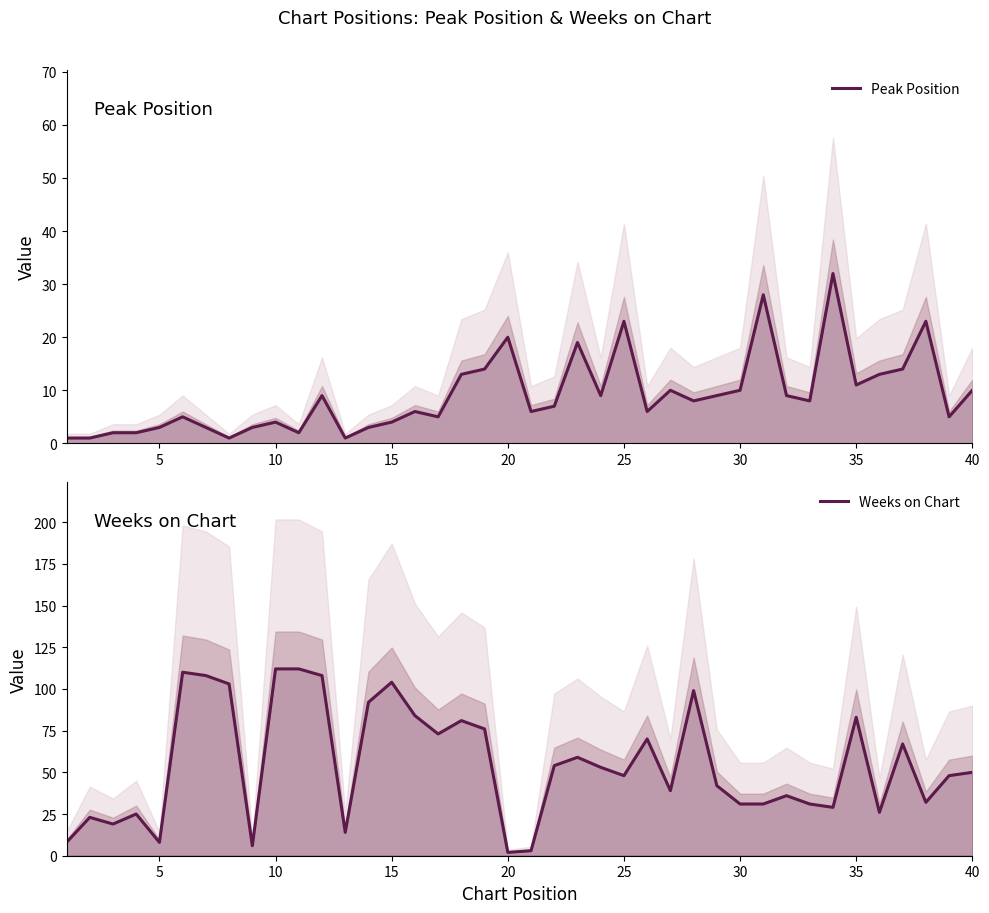

In Weeks on Chart, how many points are higher than both neighbors (excluding endpoints)?

11